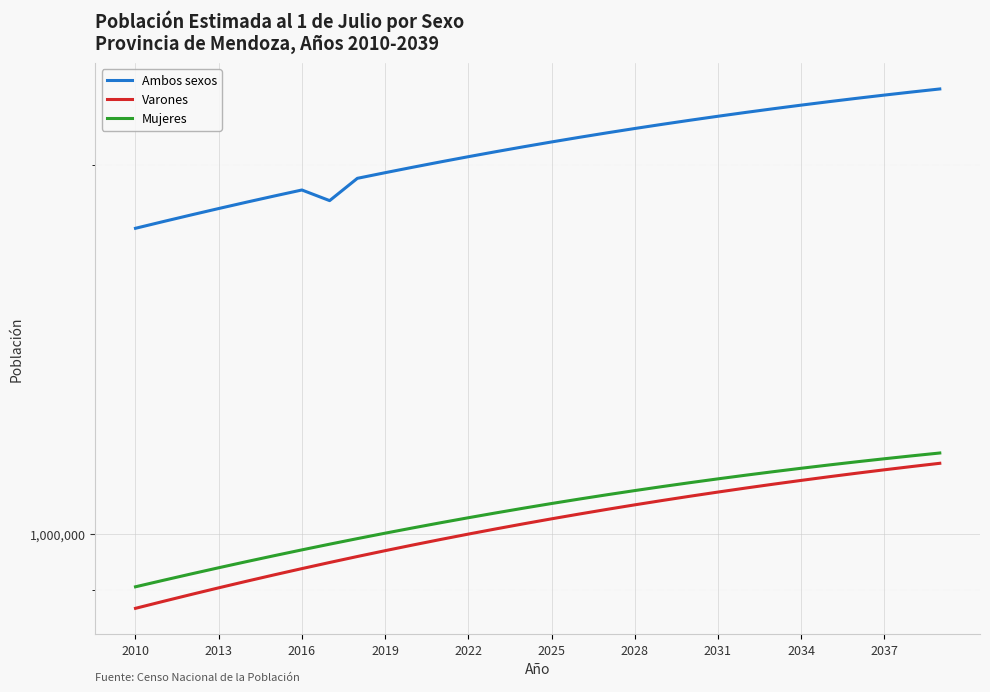

What is the value of the Varones point at the 16th from the left?

1028506